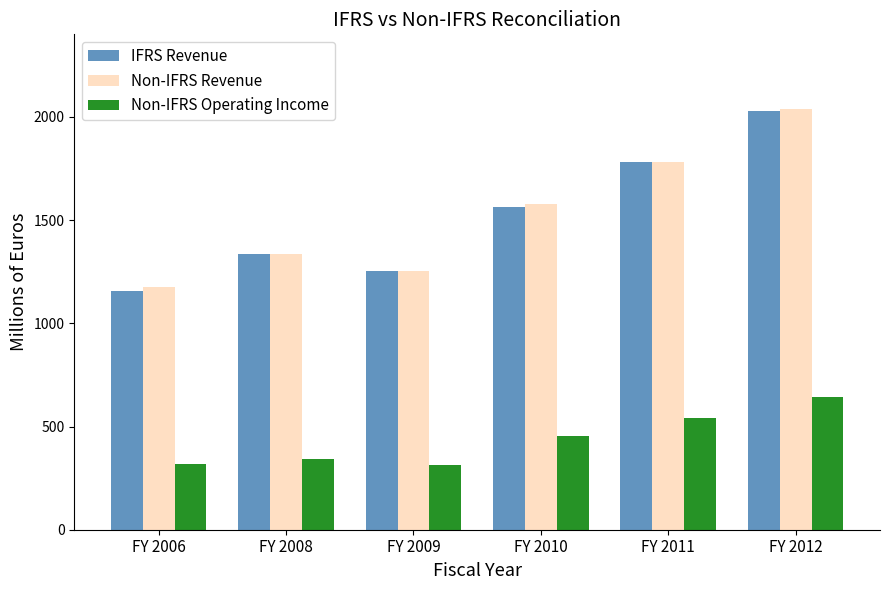

List the labels in order of IFRS Revenue value, smallest first.

FY 2006, FY 2009, FY 2008, FY 2010, FY 2011, FY 2012